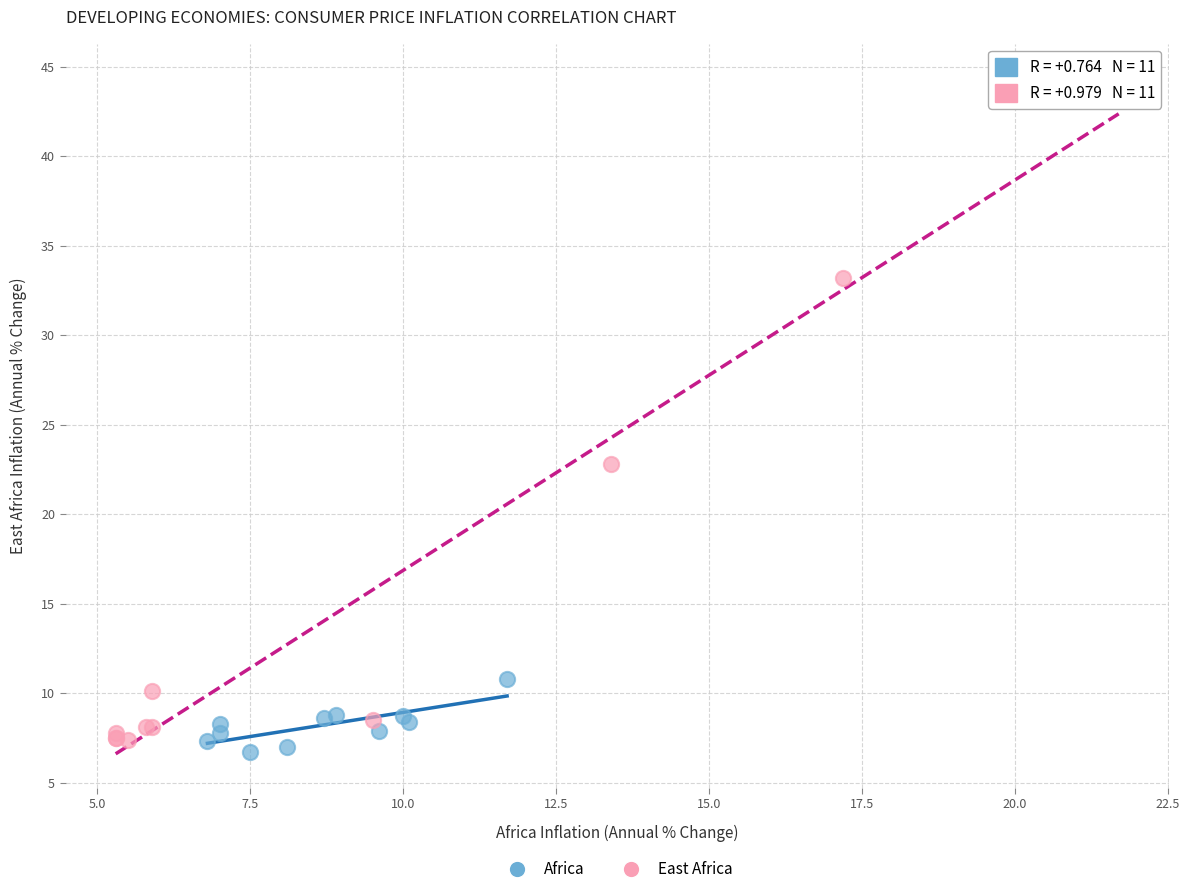

Which series has the widest spread of Y values?

East Africa